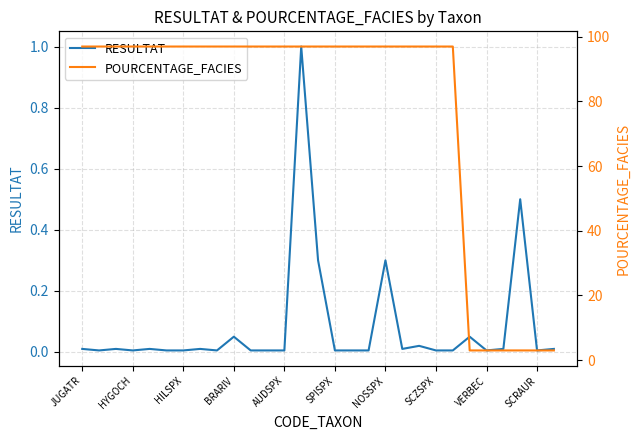

The RESULTAT series shows 0.0 at SPISPX. True or false?

True